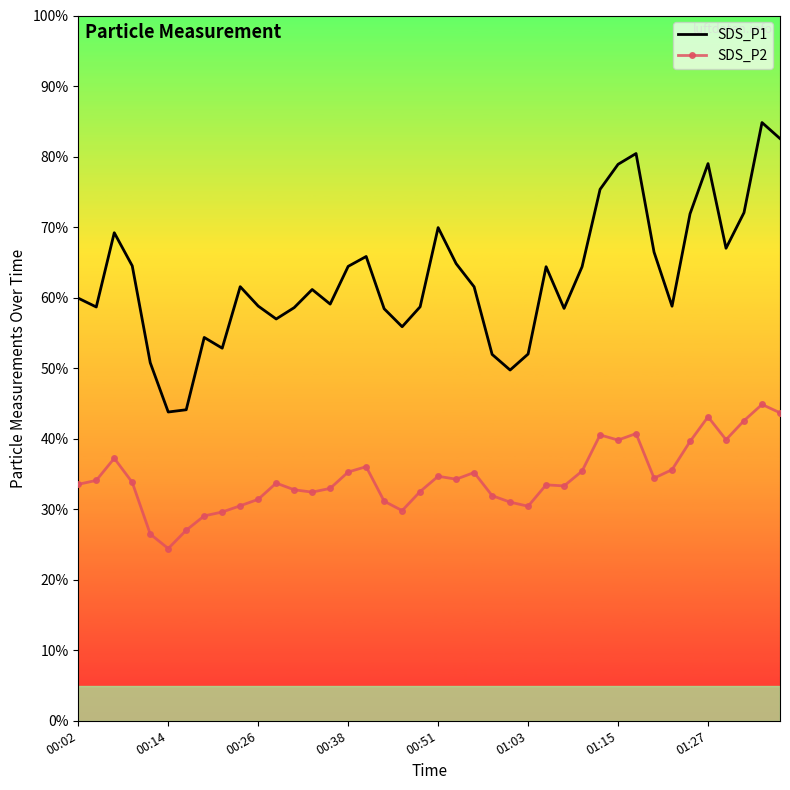

How many distinct data groups are displayed?

2